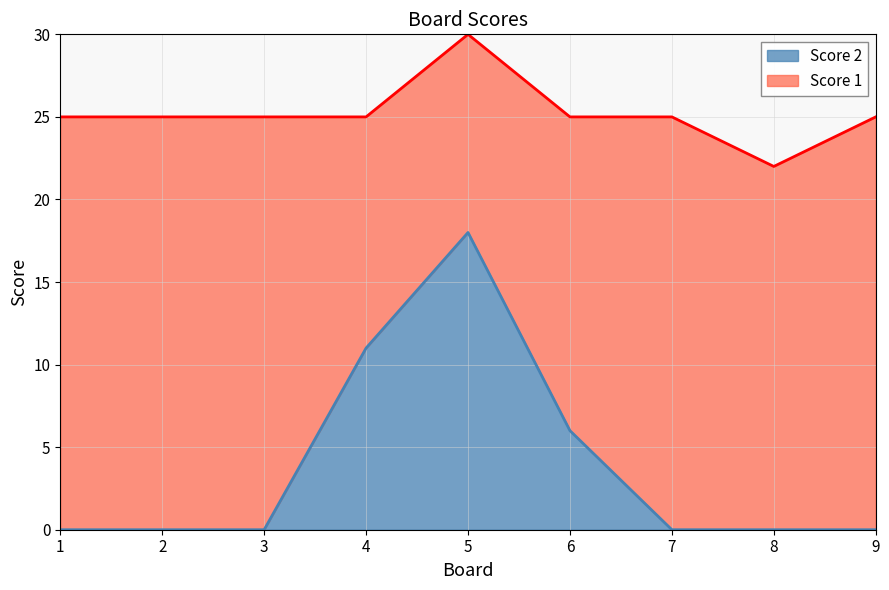

At which label is the value closest to 9?

4